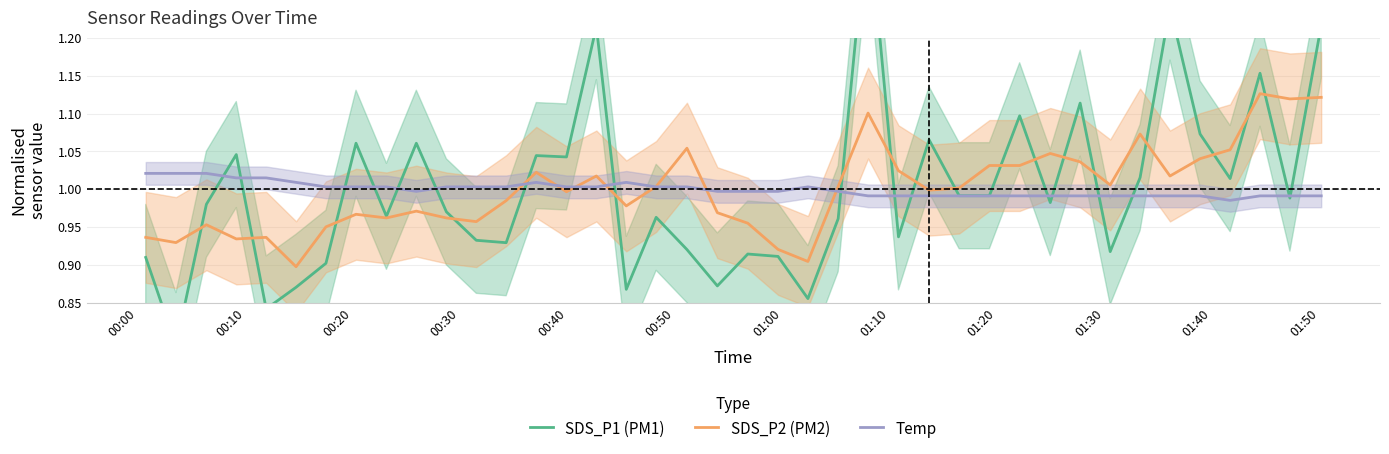

Reading right to left, list all the values displayed in this chart.

SDS_P1 (PM1): 1.2	1.0	1.2	1.0	1.1	1.2	1.0	0.9	1.1	1.0	1.1	1.0	1.0	1.1	0.9	1.4	1.0	0.9	0.9	0.9	0.9	0.9	1.0	0.9	1.2	1.0	1.0	0.9	0.9	1.0	1.1	1.0	1.1	0.9	0.9	0.8	1.0	1.0	0.8	0.9
SDS_P2 (PM2): 1.1	1.1	1.1	1.1	1.0	1.0	1.1	1.0	1.0	1.0	1.0	1.0	1.0	1.0	1.0	1.1	1.0	0.9	0.9	1.0	1.0	1.1	1.0	1.0	1.0	1.0	1.0	1.0	1.0	1.0	1.0	1.0	1.0	1.0	0.9	0.9	0.9	1.0	0.9	0.9
Temp: 1.0	1.0	1.0	1.0	1.0	1.0	1.0	1.0	1.0	1.0	1.0	1.0	1.0	1.0	1.0	1.0	1.0	1.0	1.0	1.0	1.0	1.0	1.0	1.0	1.0	1.0	1.0	1.0	1.0	1.0	1.0	1.0	1.0	1.0	1.0	1.0	1.0	1.0	1.0	1.0